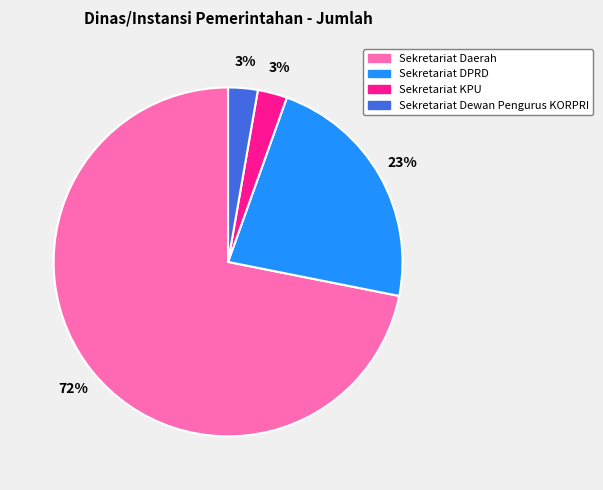

To the nearest percent, what portion does Sekretariat Dewan Pengurus KORPRI represent?

3%